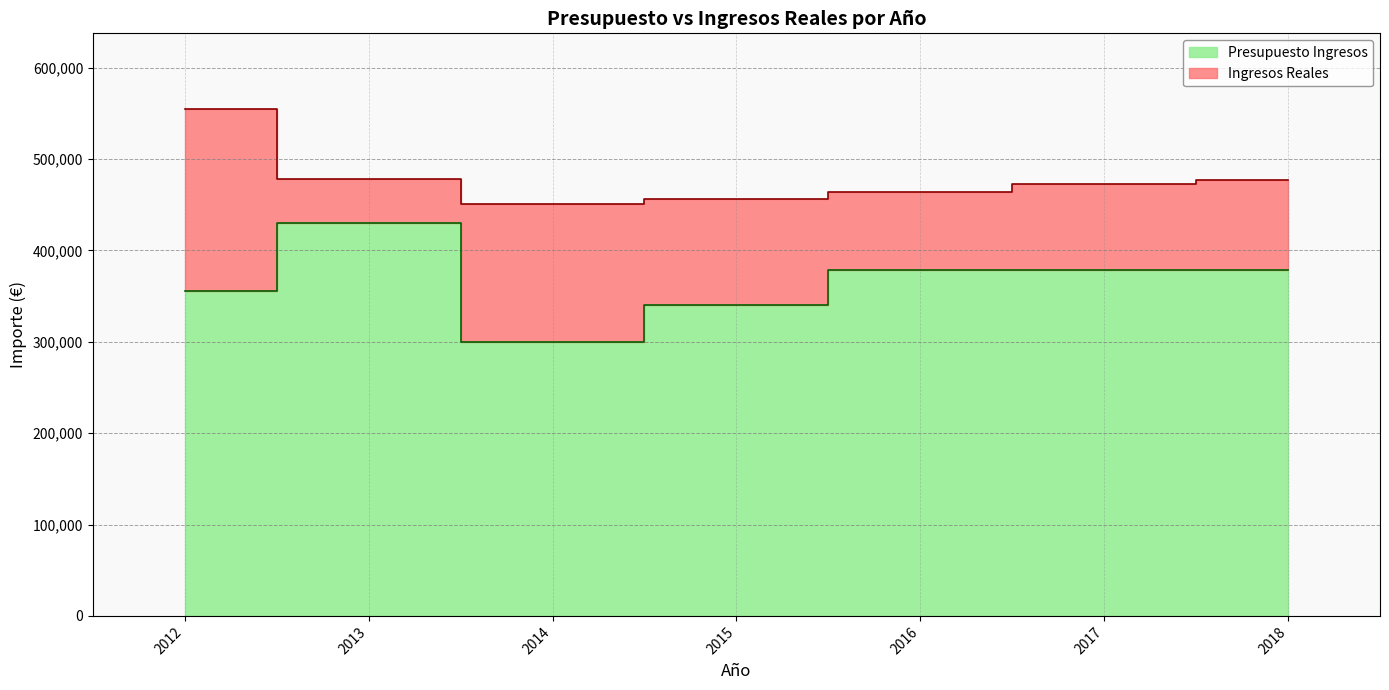

At which label does Presupuesto Ingresos first exceed 378100?

2013